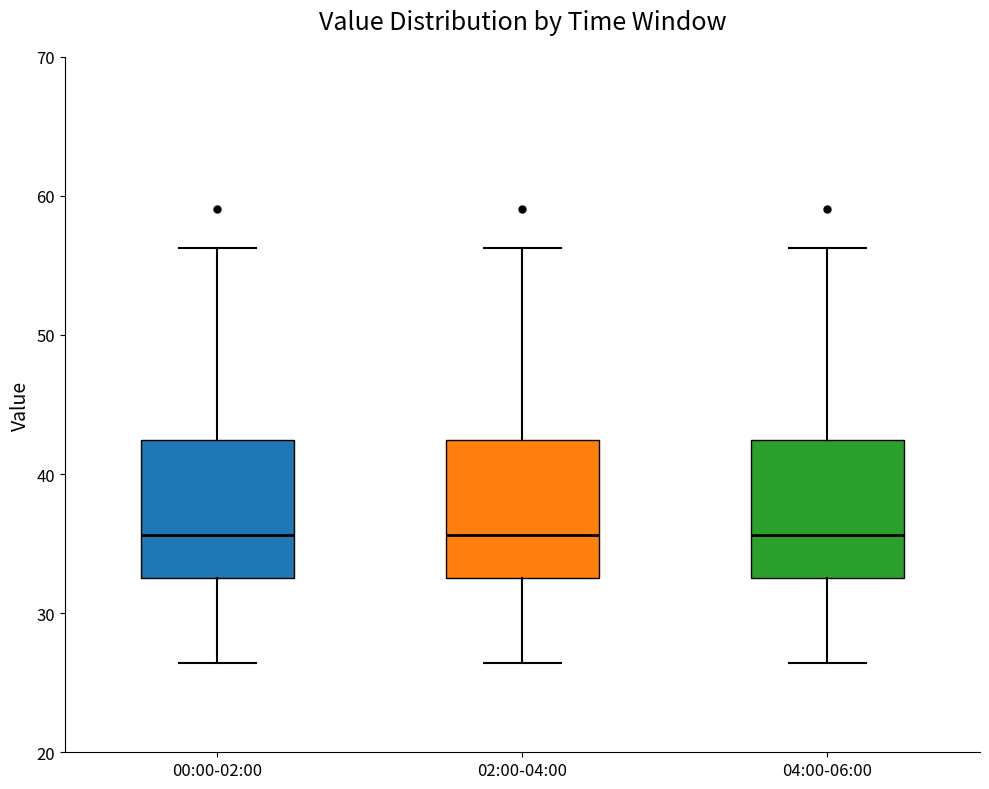

Reading left to right, read every box against the y-axis: the position of its median line, the range the box covers, and the ends of its whiskers. The values are not printed on the chart, so give them approximately, as read against the axis.

00:00-02:00: median 36, box 33 to 42, whiskers 26 to 56
02:00-04:00: median 36, box 33 to 42, whiskers 26 to 56
04:00-06:00: median 36, box 33 to 42, whiskers 26 to 56